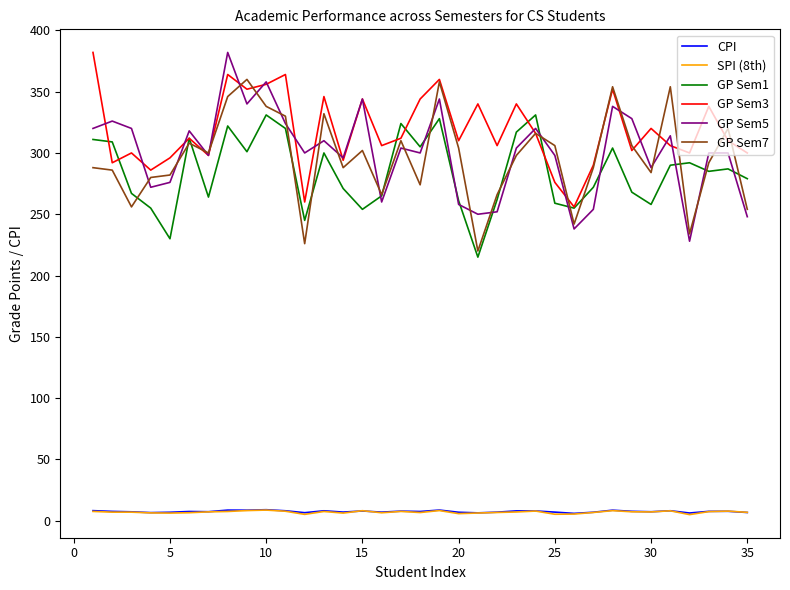

What is the greatest value displayed?

382.0